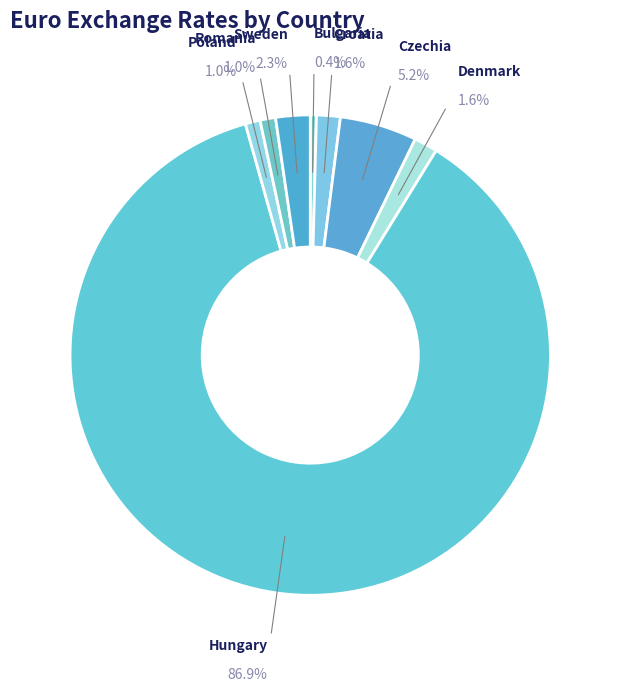

Which slice represents more than half of the pie?

Hungary